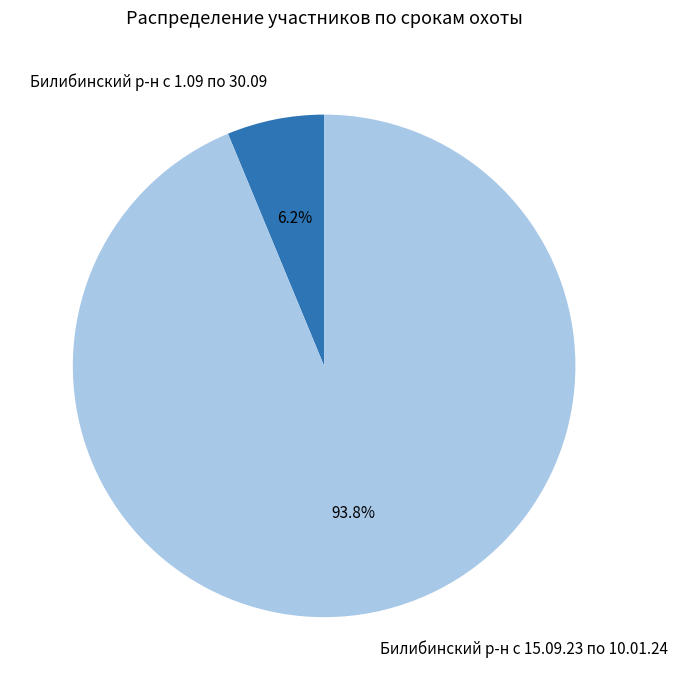

Which has a higher value, Билибинский р-н с 1.09 по 30.09 or Билибинский р-н с 15.09.23 по 10.01.24?

Билибинский р-н с 15.09.23 по 10.01.24